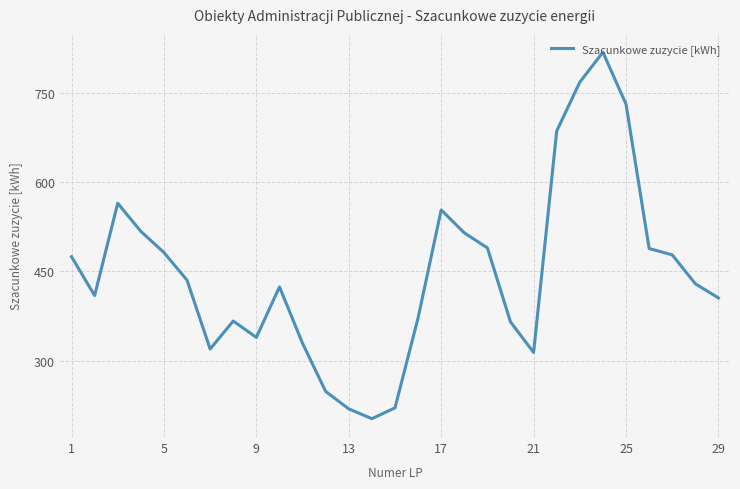

What is the maximum value shown in the chart?

817.8